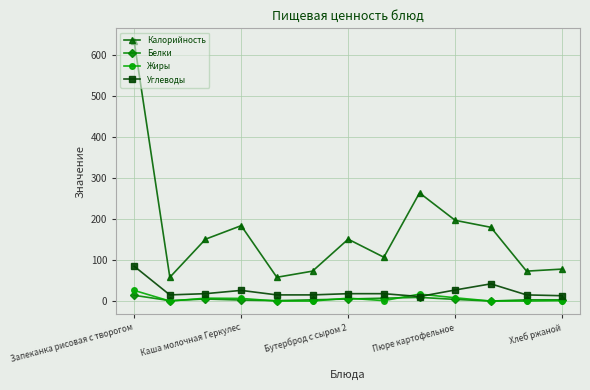

True or false: Калорийность and Белки cross at least once.

False